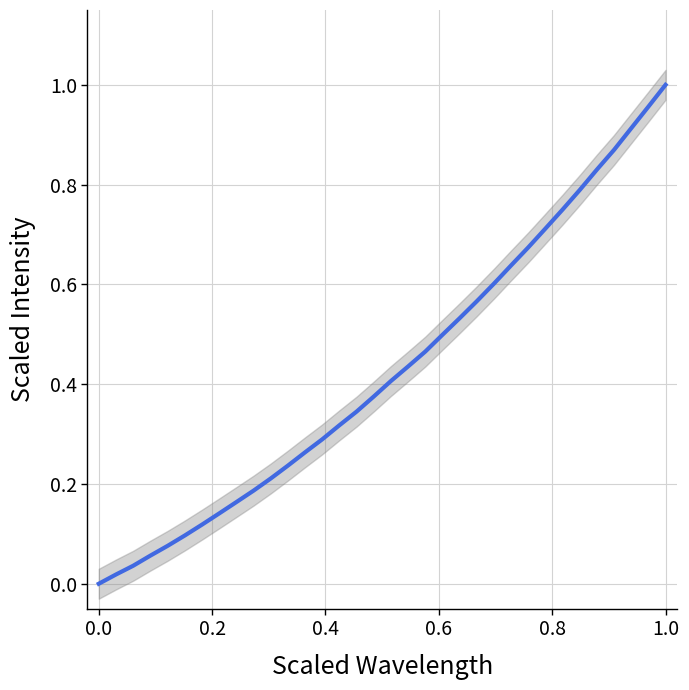

What is the value of the 31st point from the left?

0.9